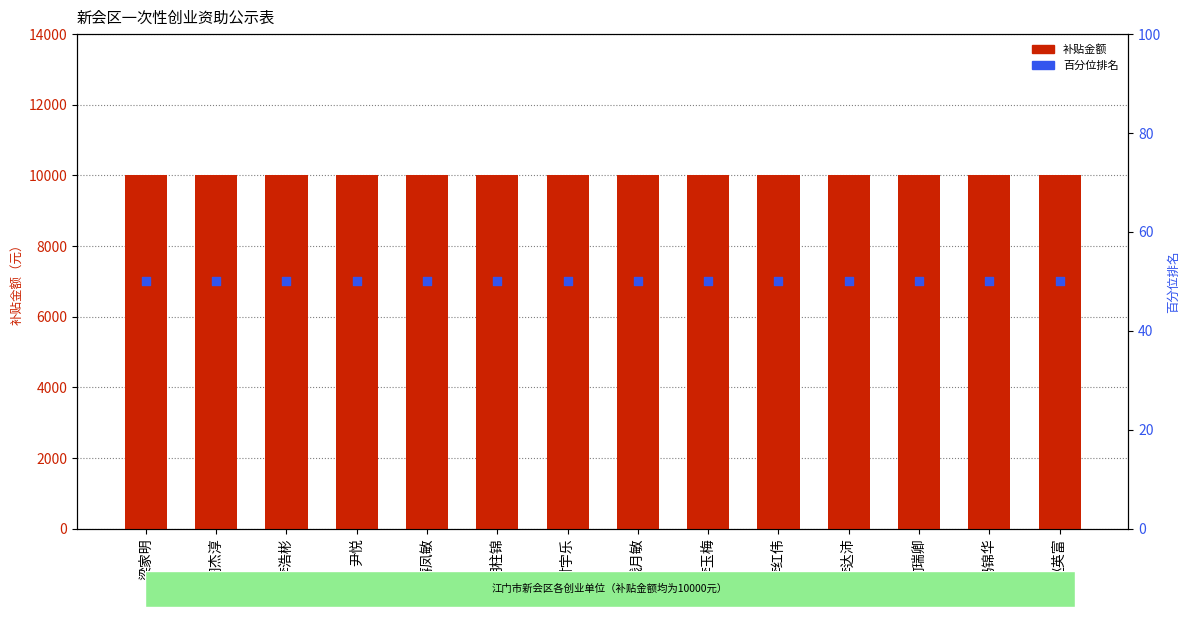

Which series contains the highest Y value?

补贴金额